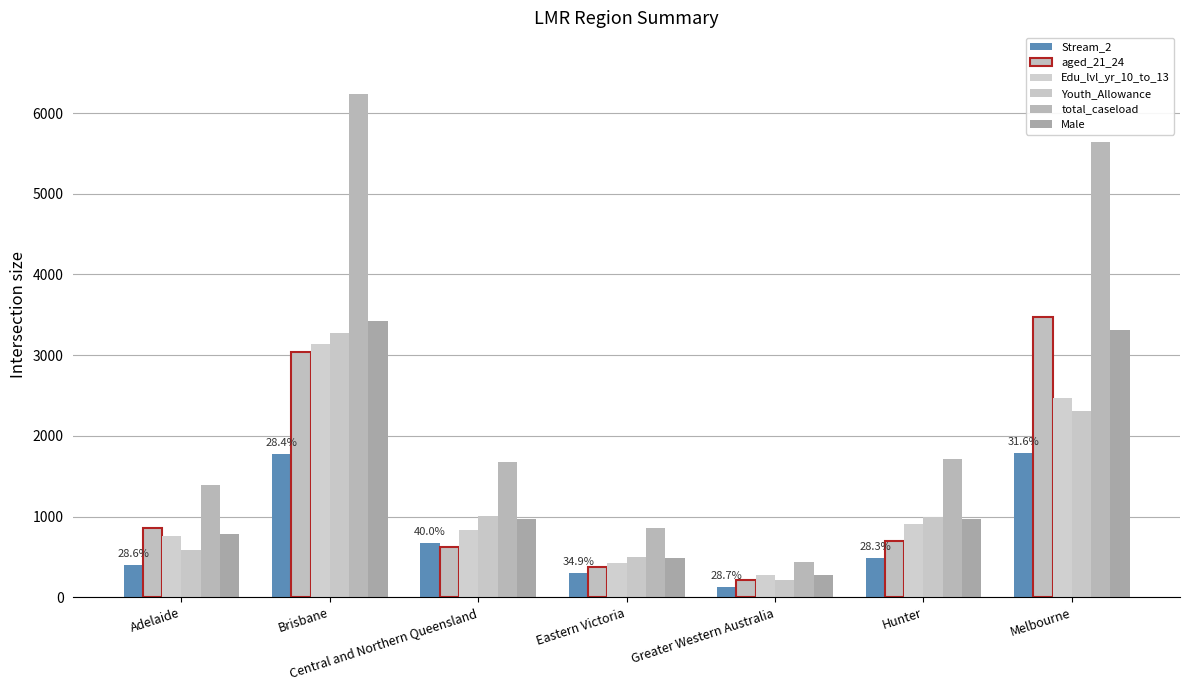

Reading left to right, extract all data points from this chart.

Stream_2: 399	1770	671	300	127	487	1782
aged_21_24: 854	3034	624	374	216	693	3468
Edu_lvl_yr_10_to_13: 760	3135	833	429	273	907	2474
Youth_Allowance: 580	3274	1002	494	215	1001	2304
total_caseload: 1393	6242	1677	859	442	1718	5640
Male: 785	3429	968	486	271	975	3313